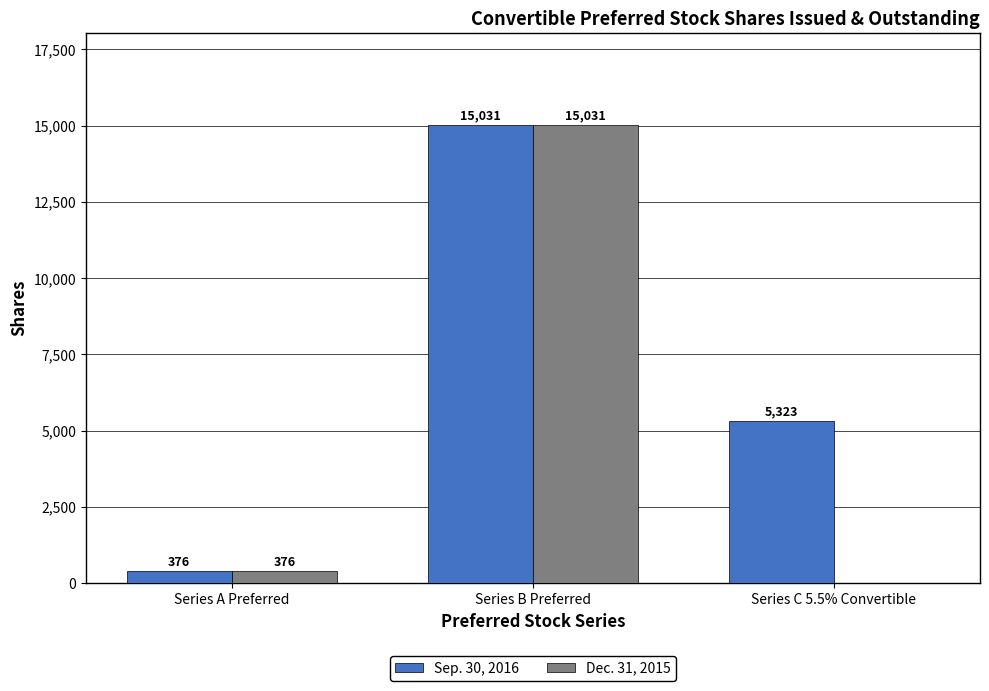

What is the total value across all series at Series C 5.5% Convertible?

5323